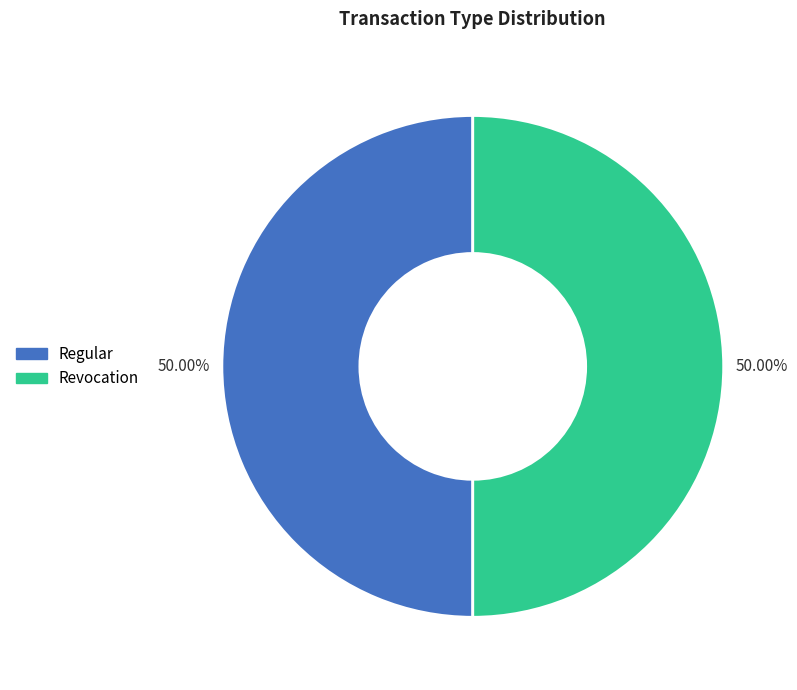

Approximately how many times larger is the value at Regular compared to Revocation?

1.0